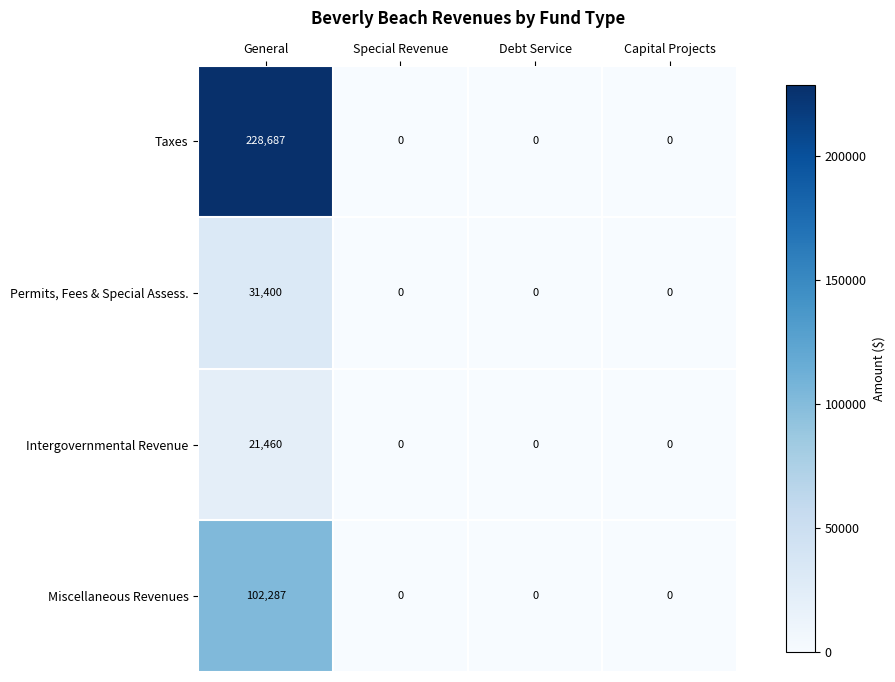

Reading right to left, extract all data points from this chart.

Taxes: Capital Projects=0	Debt Service=0	Special Revenue=0	General=228687
Permits, Fees & Special Assess.: Capital Projects=0	Debt Service=0	Special Revenue=0	General=31400
Intergovernmental Revenue: Capital Projects=0	Debt Service=0	Special Revenue=0	General=21460
Miscellaneous Revenues: Capital Projects=0	Debt Service=0	Special Revenue=0	General=102287